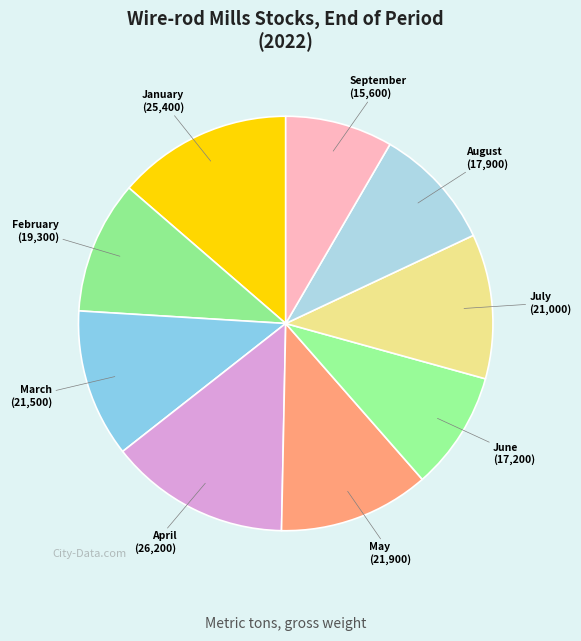

Is it true that May is 12% of the pie?

True